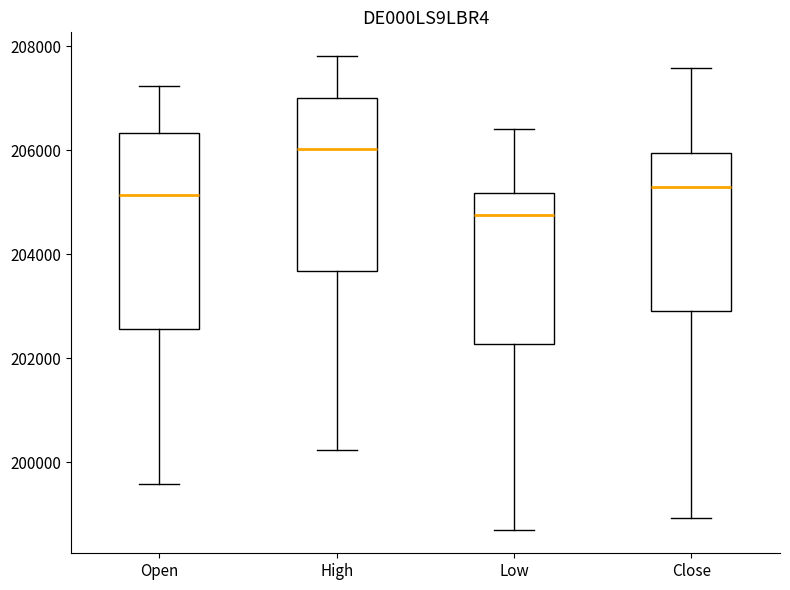

Comparing the boxes themselves (not the whiskers), which one is the tallest?

Open